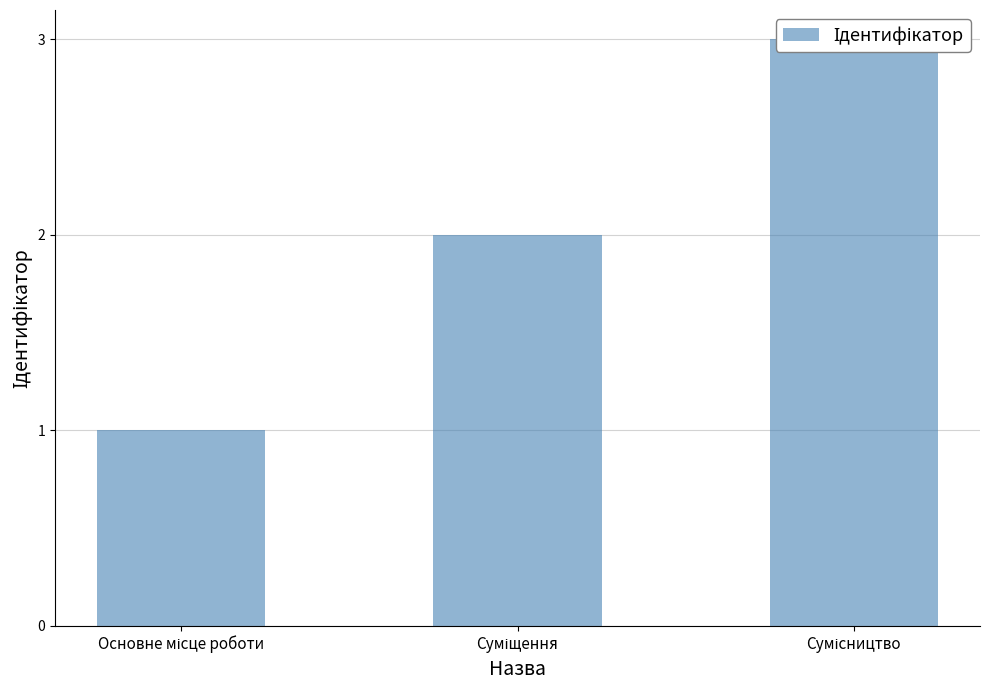

Reading left to right, transcribe all the data shown in this chart.

1	2	3